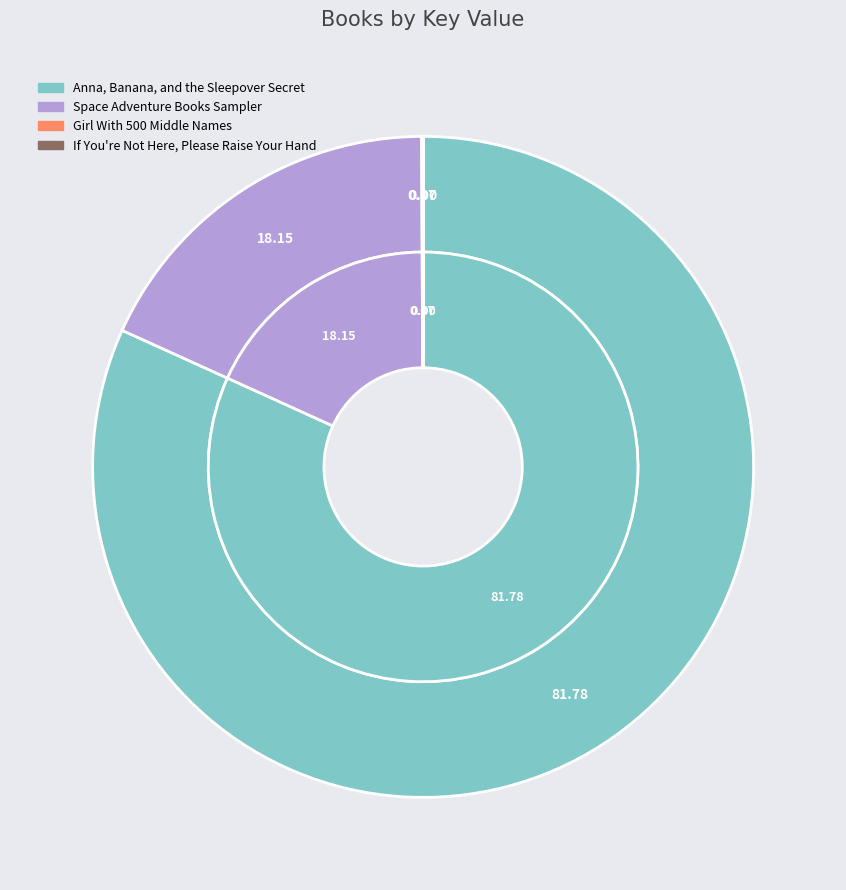

What percentage is the Anna, Banana, and the Sleepover Secret slice, to the nearest percent?

82%